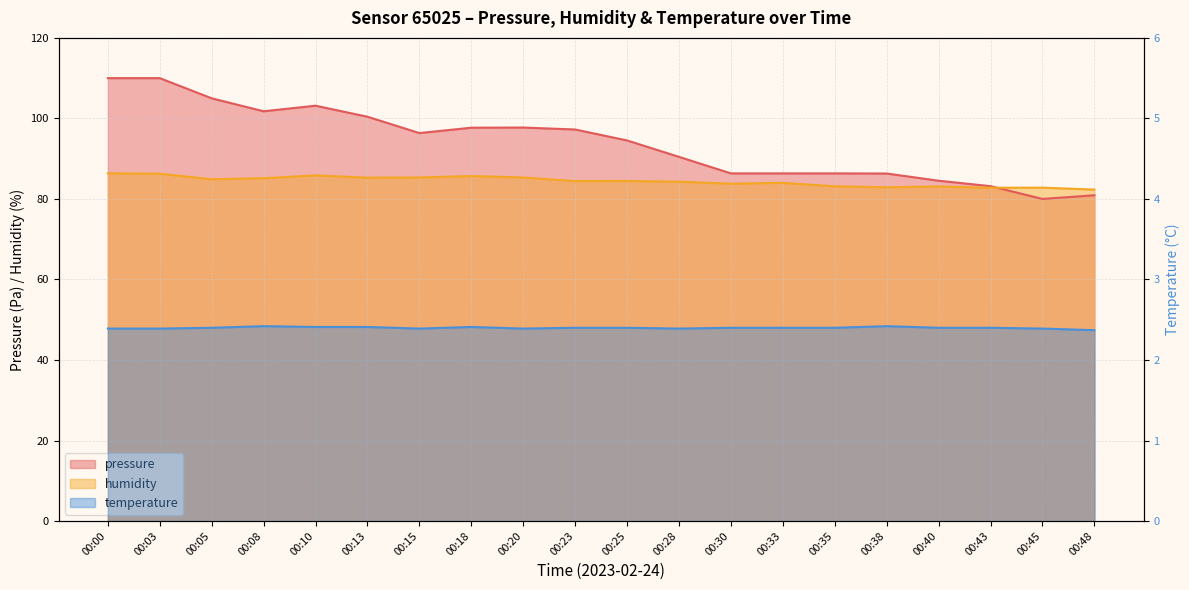

Which category has the lowest value in the humidity series?

00:48